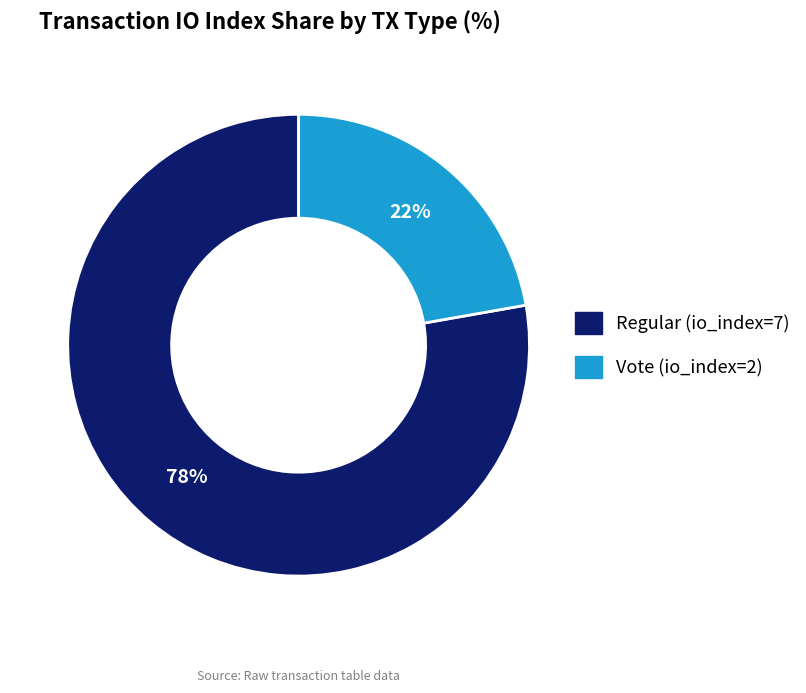

Count the number of slices in the pie.

2